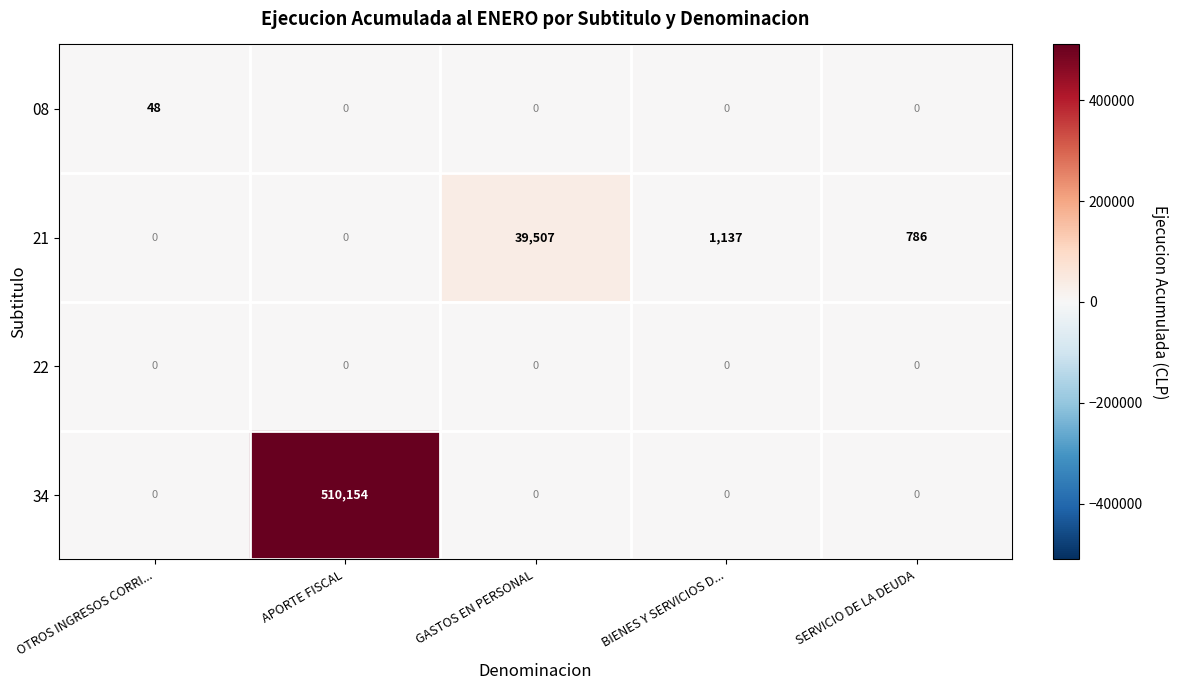

At which category is the sum across all series the highest?

APORTE FISCAL